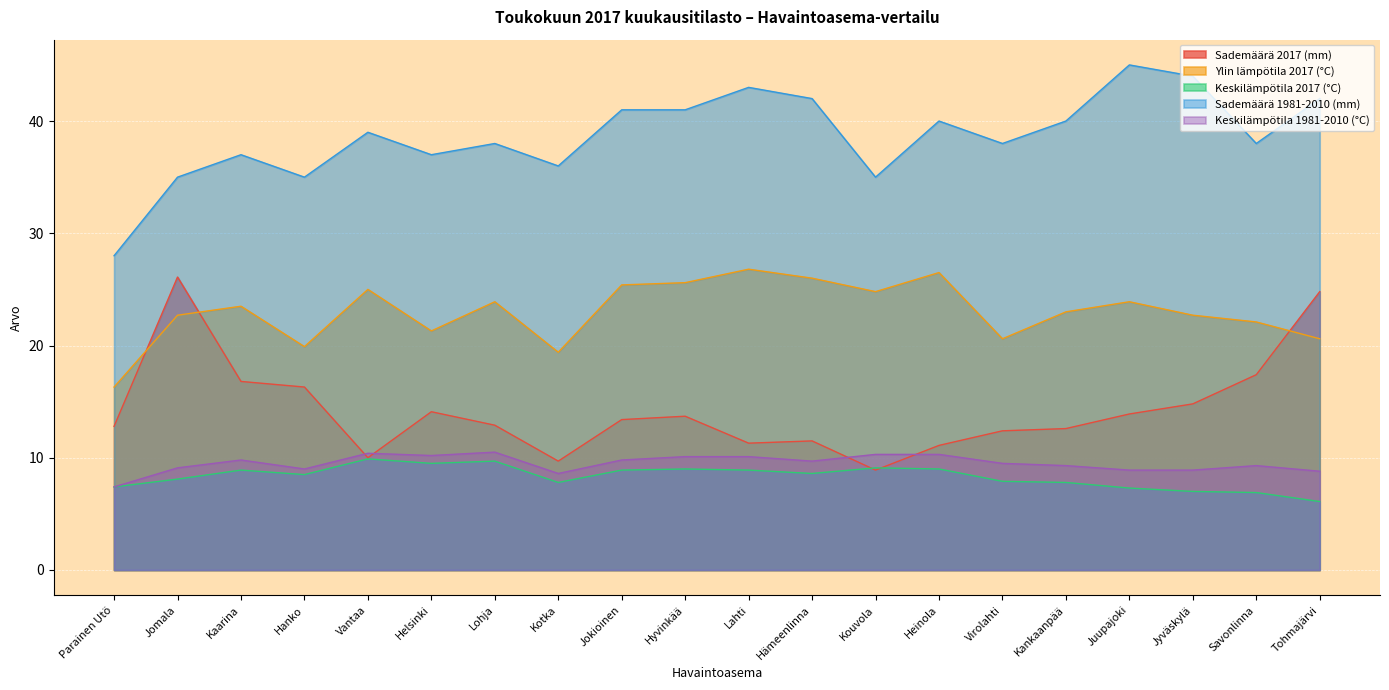

What are all the series names shown in the legend?

Sademäärä 2017 (mm), Ylin lämpötila 2017 (°C), Keskilämpötila 2017 (°C), Sademäärä 1981-2010 (mm), Keskilämpötila 1981-2010 (°C)